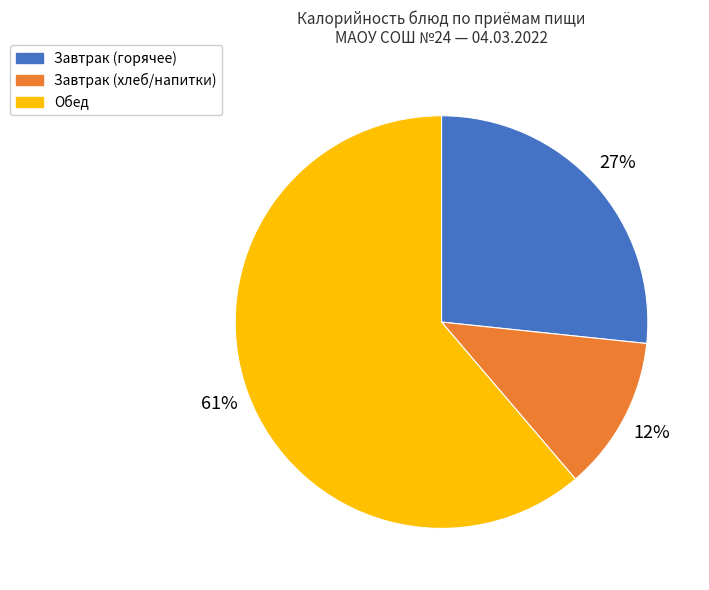

Does any single category account for the majority?

Yes